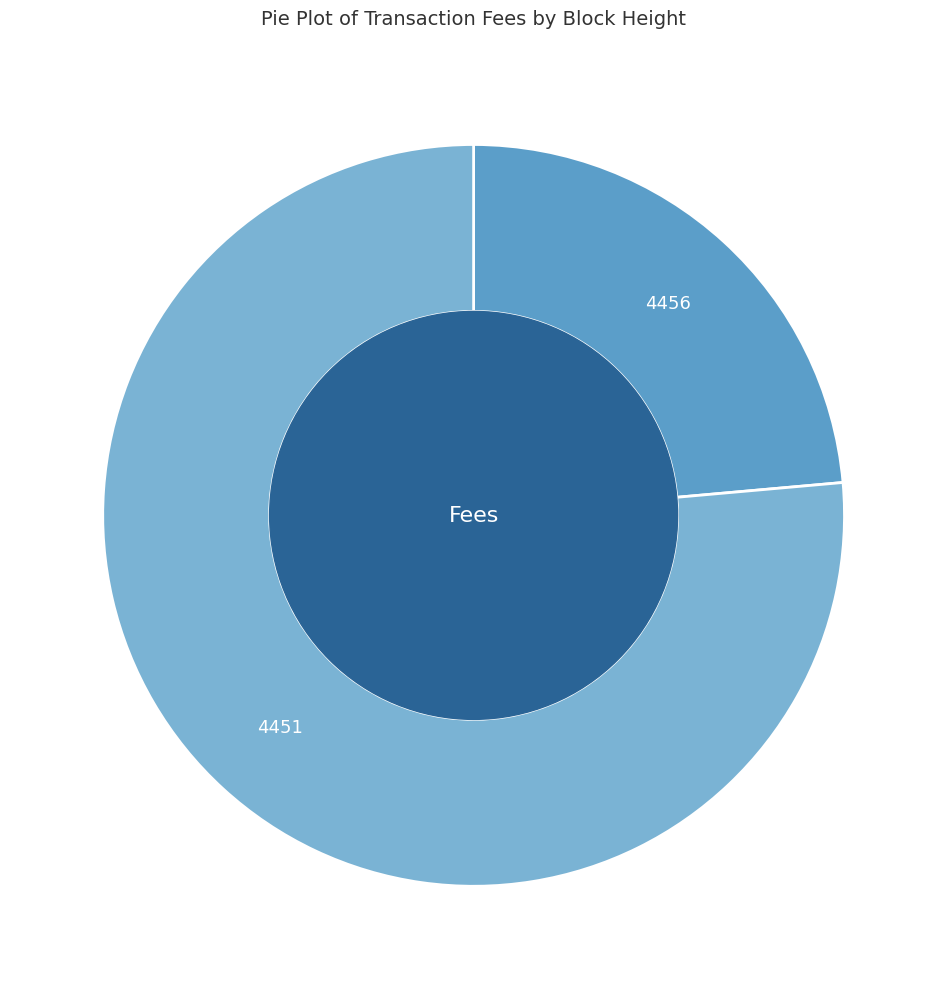

Which slice is the largest?

4451